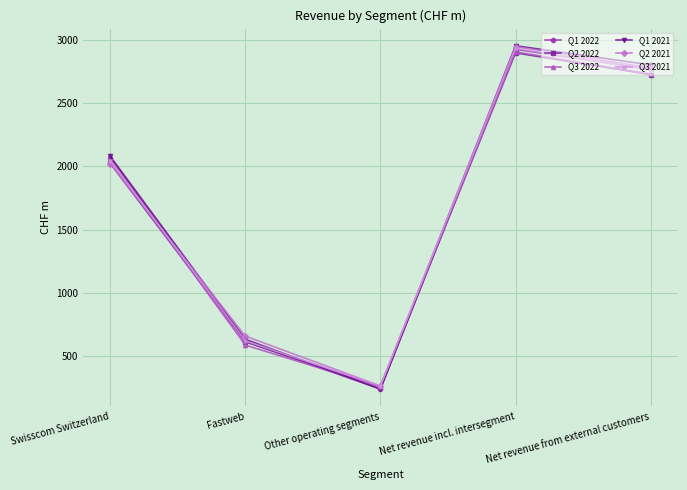

The value of Q1 2022 at Net revenue from external customers is 2768. True or false?

True